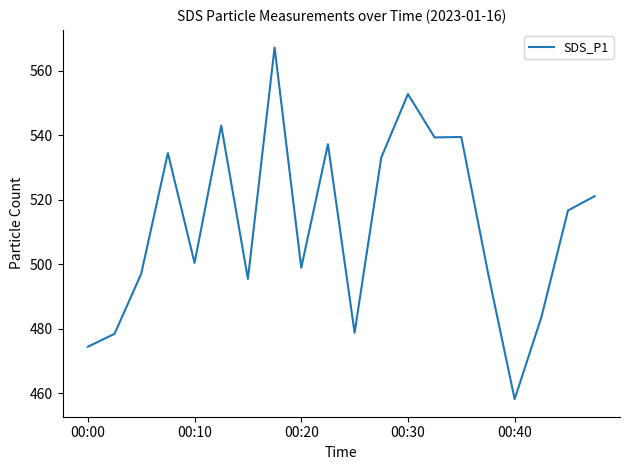

What is the difference between the second highest and second lowest values?

78.4